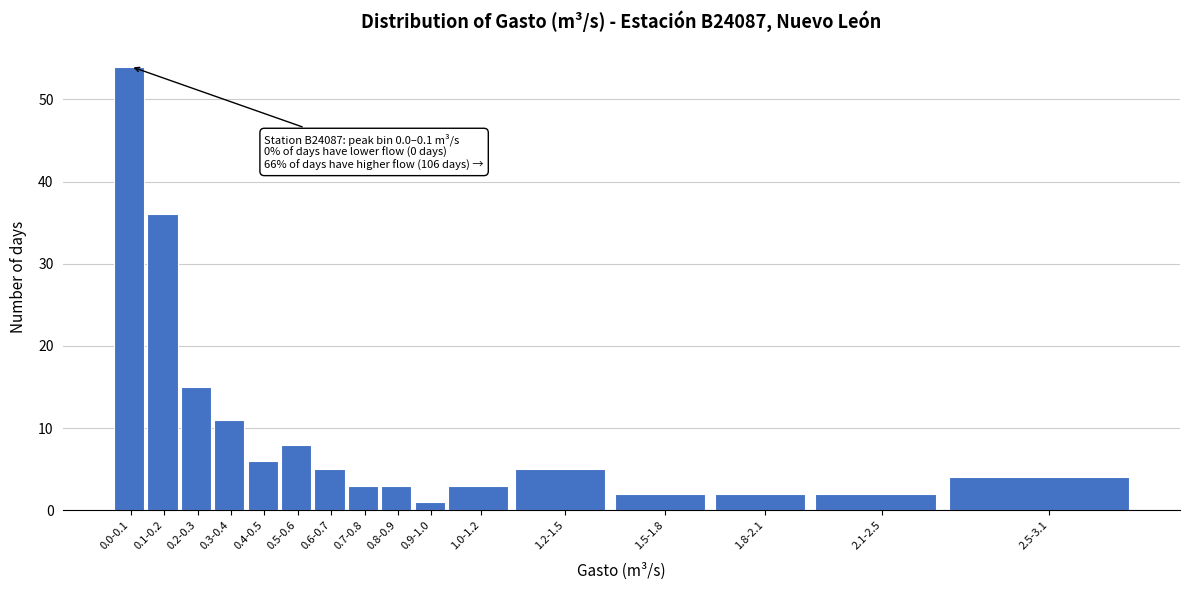

Reading right to left, list all the values displayed in this chart.

2.5-3.1=4	2.1-2.5=2	1.8-2.1=2	1.5-1.8=2	1.2-1.5=5	1.0-1.2=3	0.9-1.0=1	0.8-0.9=3	0.7-0.8=3	0.6-0.7=5	0.5-0.6=8	0.4-0.5=6	0.3-0.4=11	0.2-0.3=15	0.1-0.2=36	0.0-0.1=54